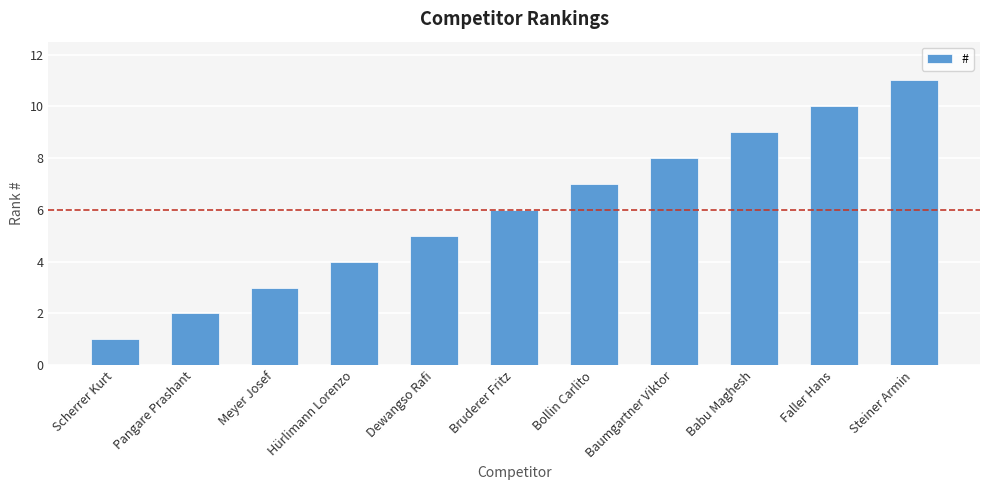

How many categories are shown in the chart?

11